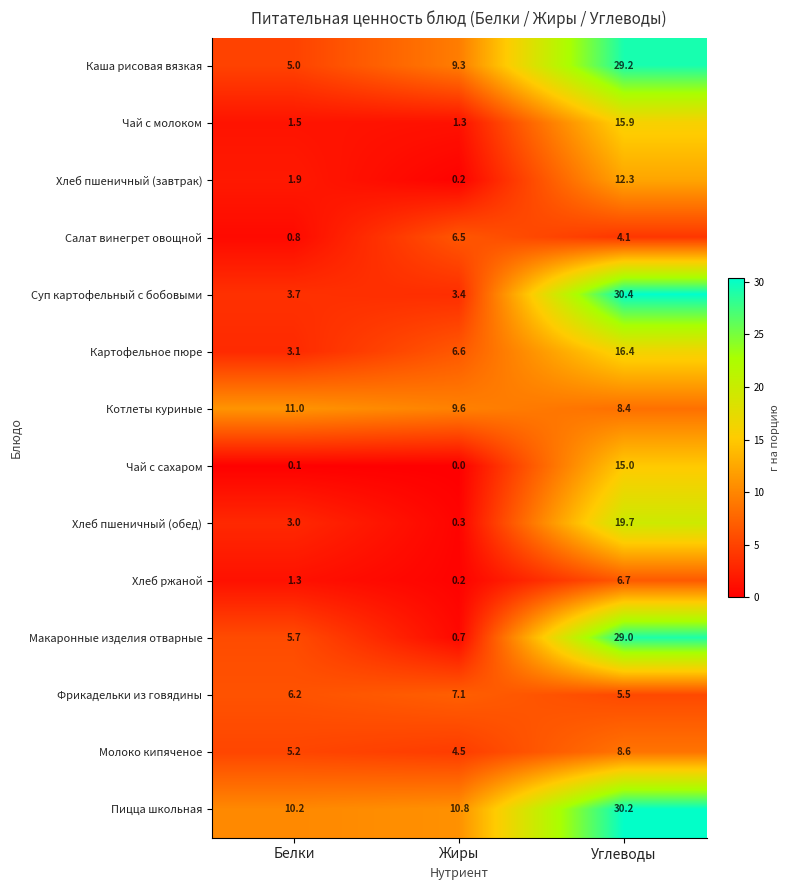

At which label is Пицца школьная closest to 20?

Жиры